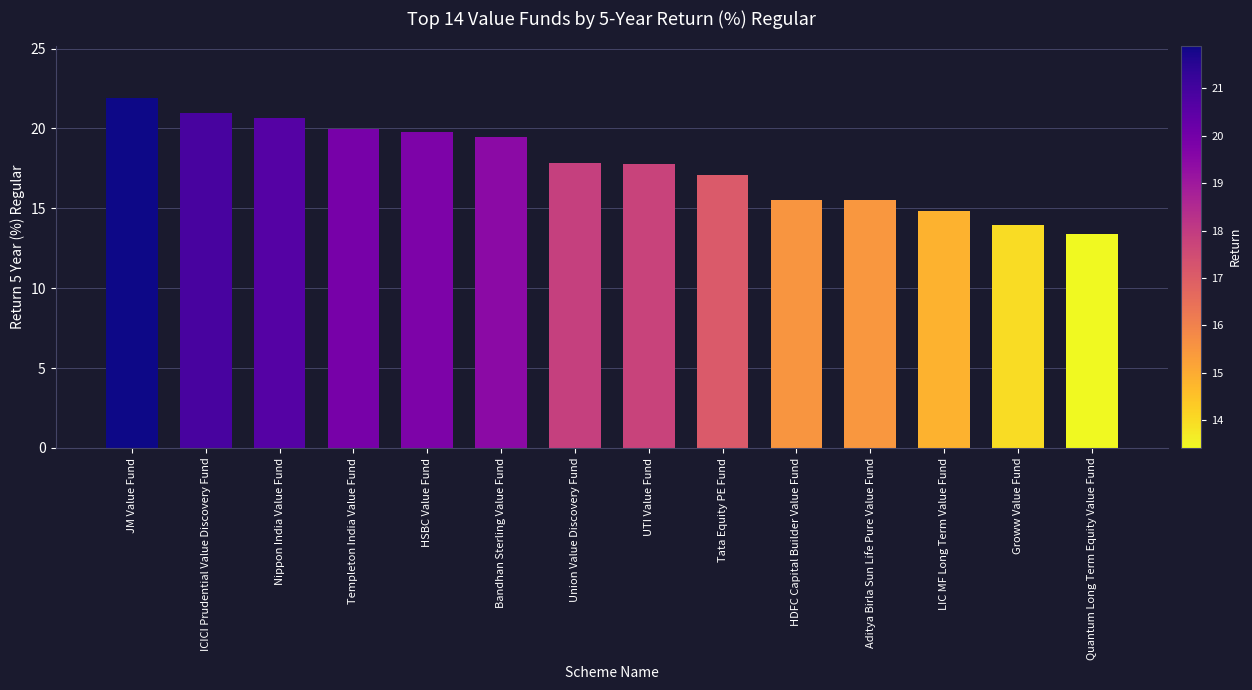

How many distinct data groups are displayed?

1